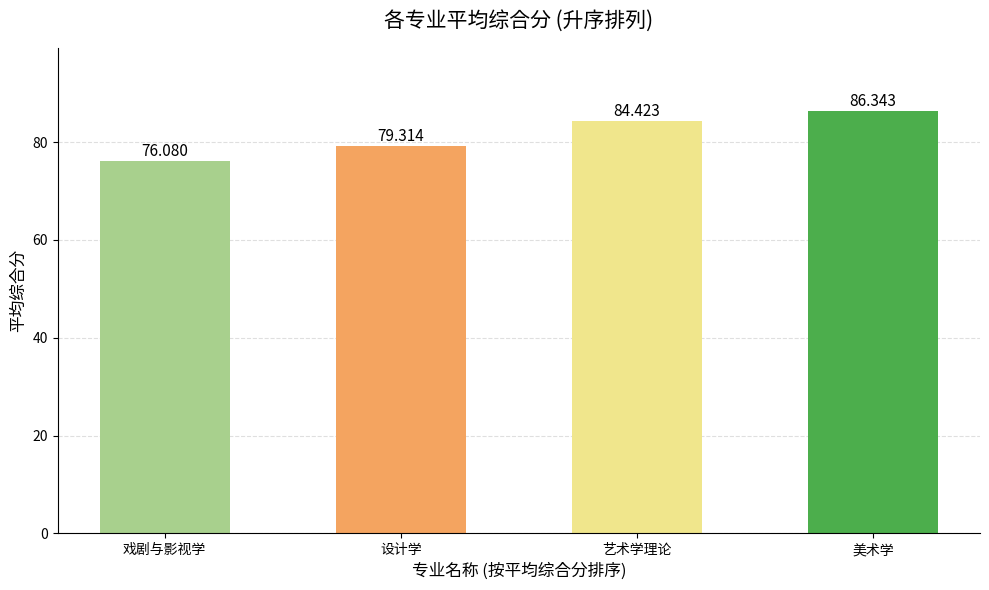

What is the sum of the values at 艺术学理论 and 设计学?

163.7